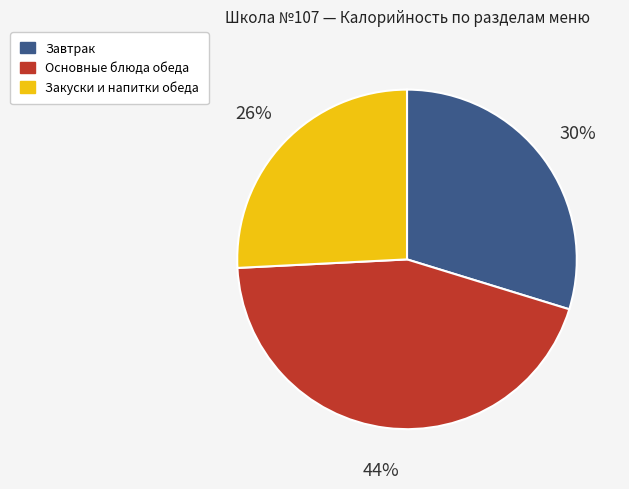

What is the largest slice in the pie chart?

Основные блюда обеда